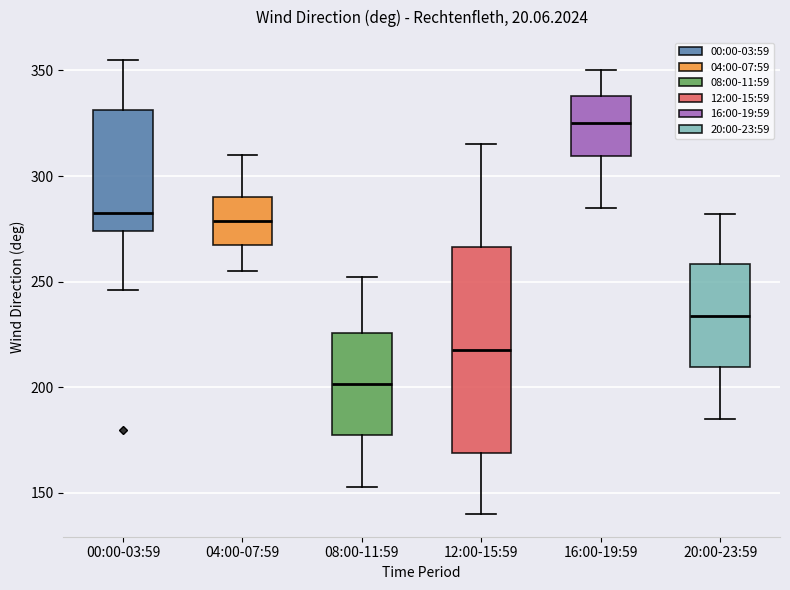

Which box is the tallest, from its lower edge to its upper edge?

12:00-15:59